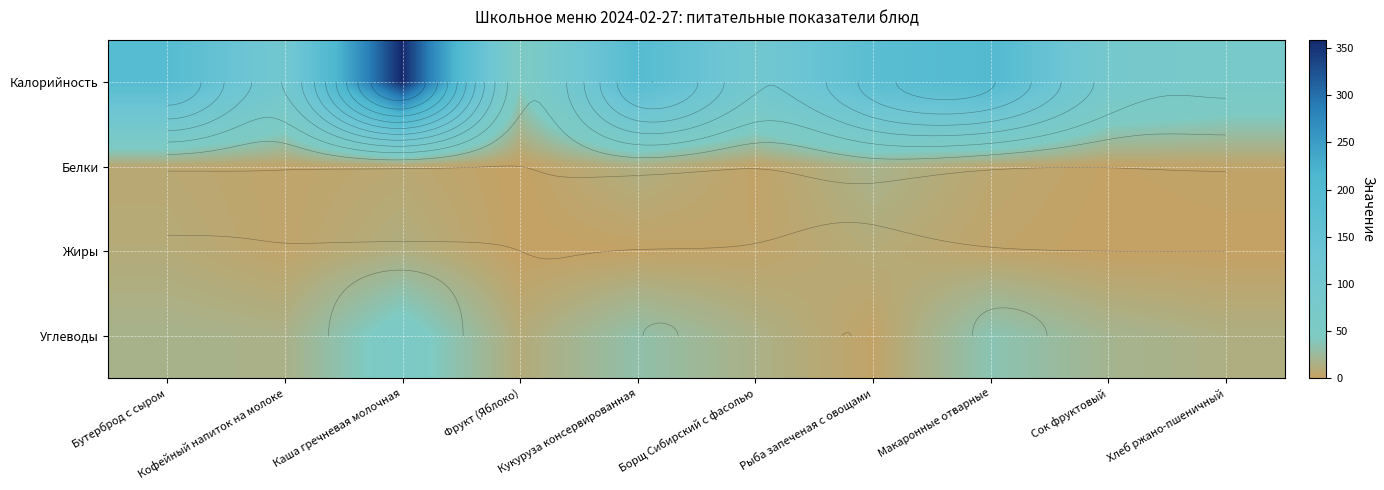

At how many categories does at least one series exceed 158?

5